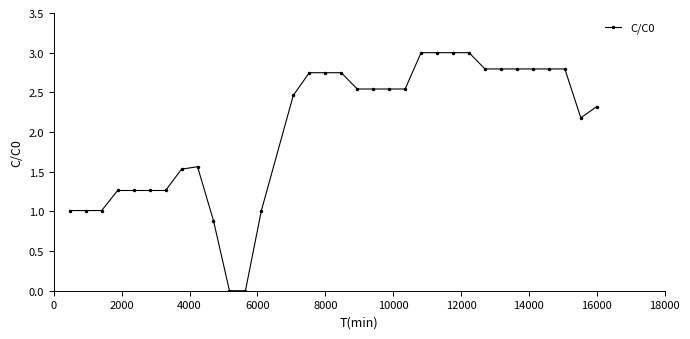

True or false: the data has more than 0 interior local peaks.

True